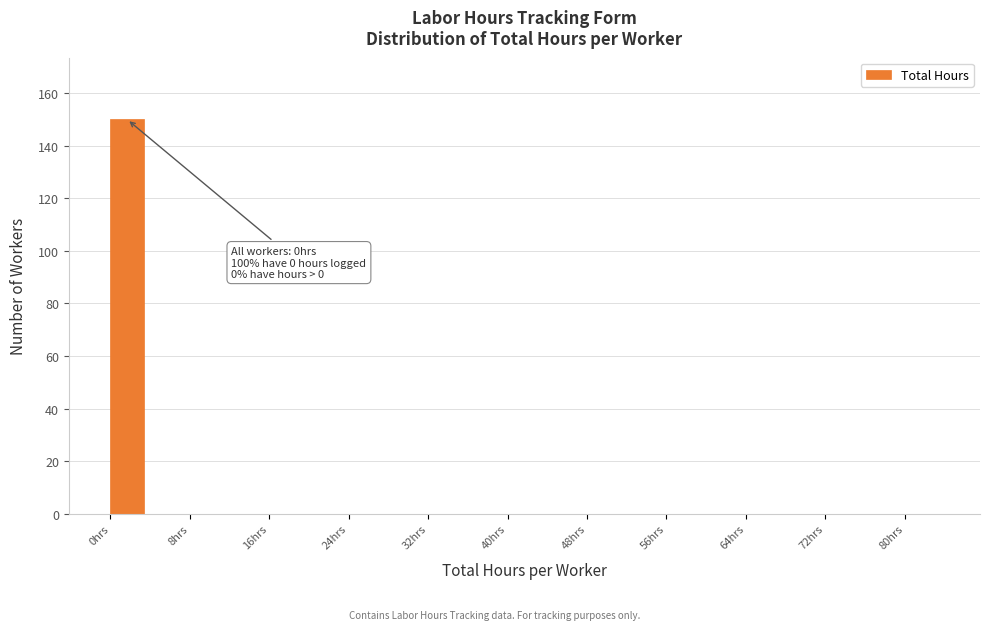

Over which range of the x-axis is the bar tallest?

0 to 4